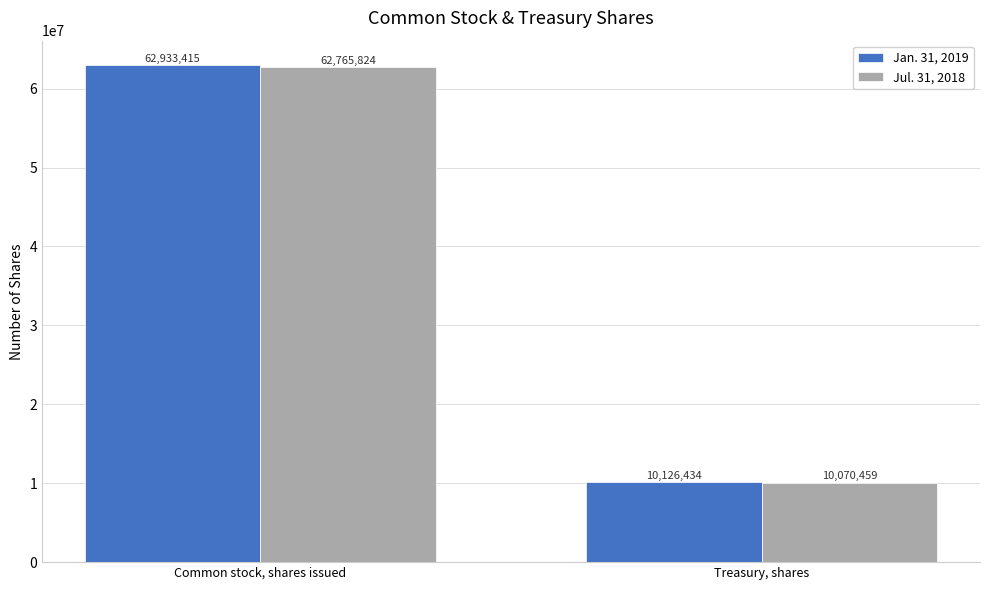

What is the label of the 1st bar from the right?

Treasury, shares